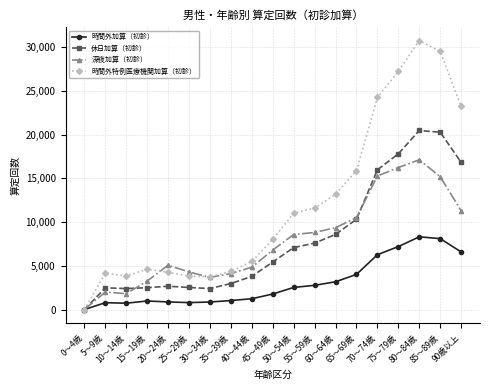

Which series has the widest spread of values?

時間外特例医療機関加算（初診）